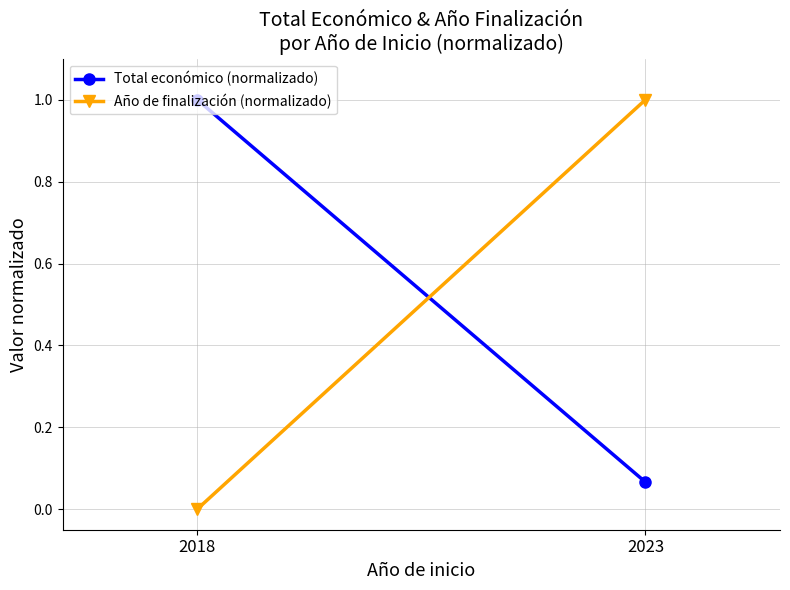

Is this an area chart (filled region under the line)?

No